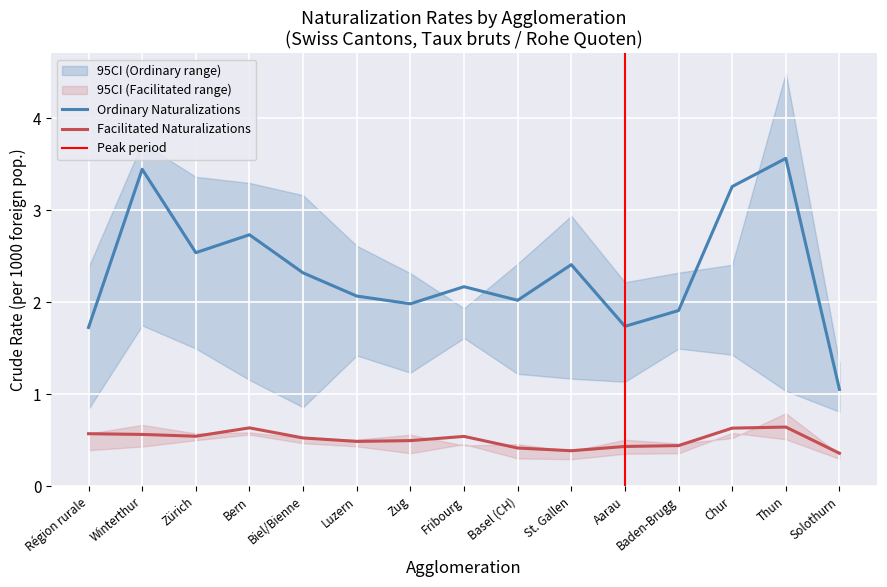

What is the label of the 3rd point from the left?

Zürich